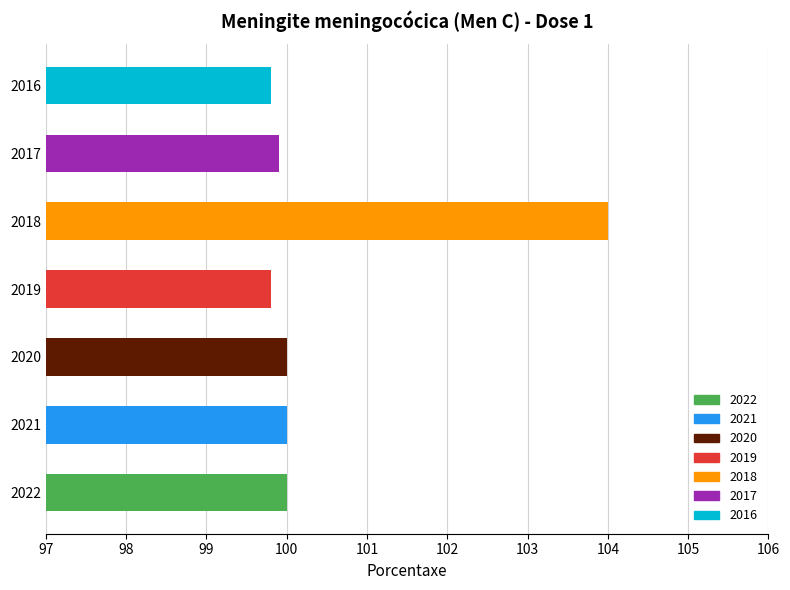

What is the smallest value displayed?

99.8